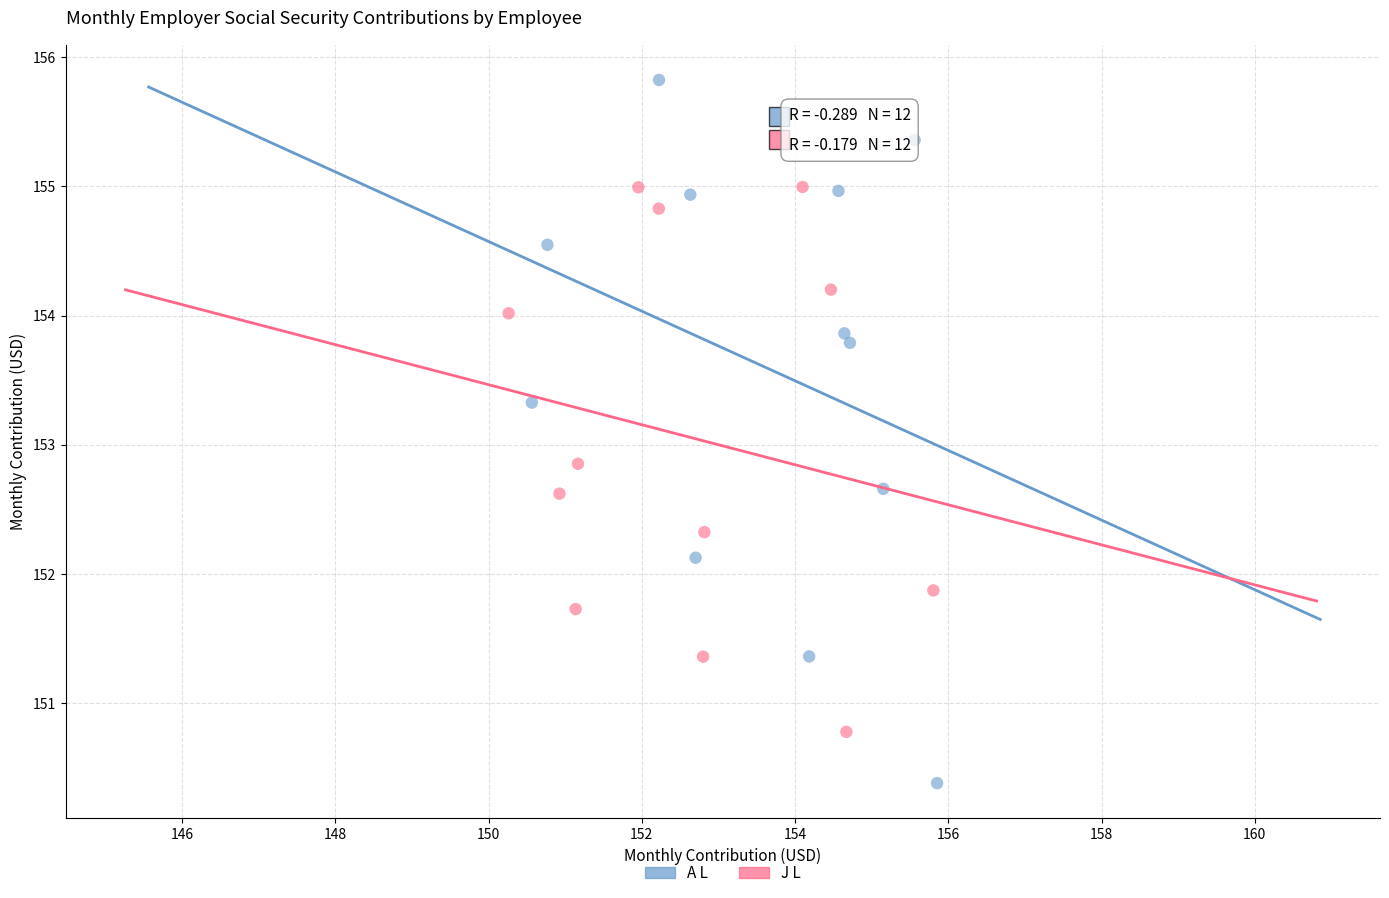

What are all the series names shown in the legend?

A L, J L